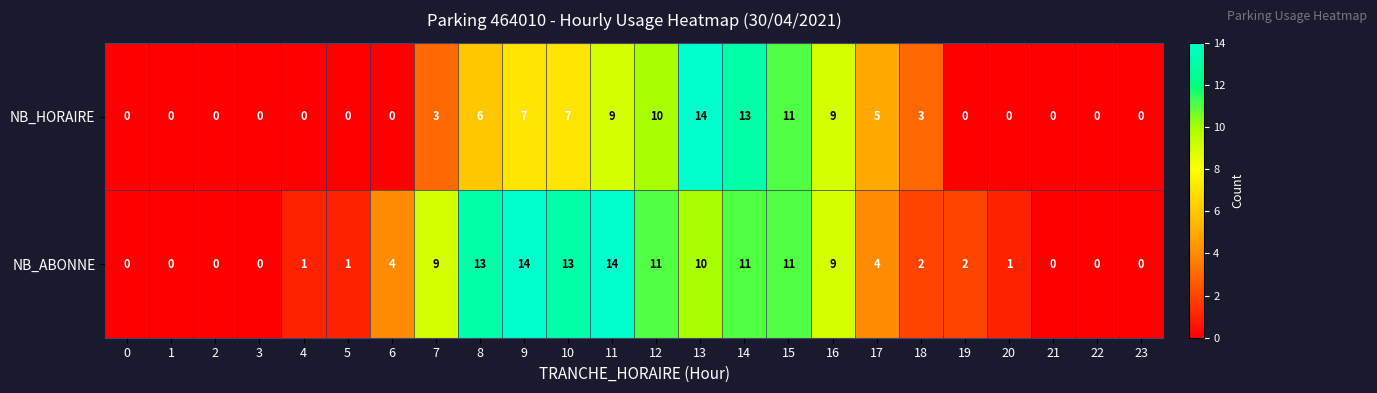

What is the average value of the NB_ABONNE series?

5